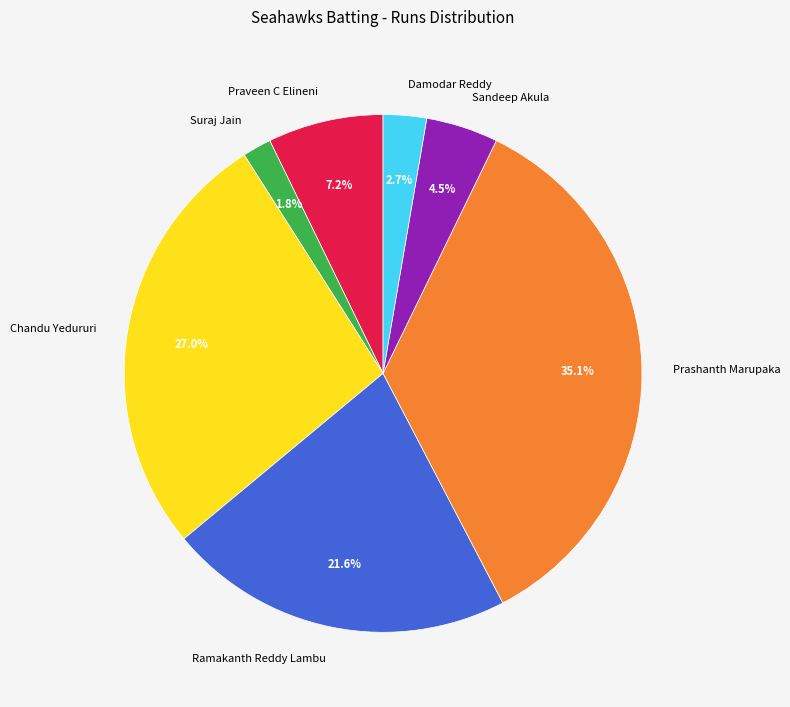

Between Suraj Jain and Sandeep Akula, which is larger?

Sandeep Akula